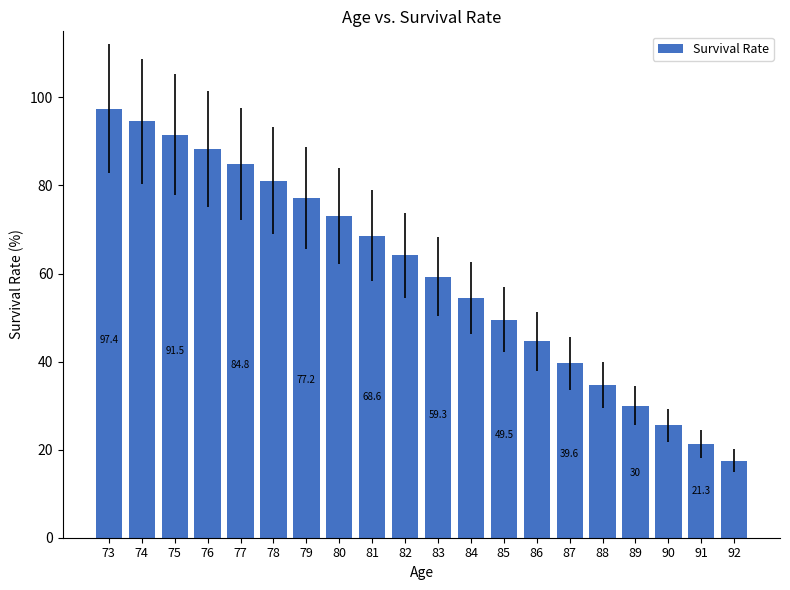

What is the value of the 1st bar from the left?

97.4